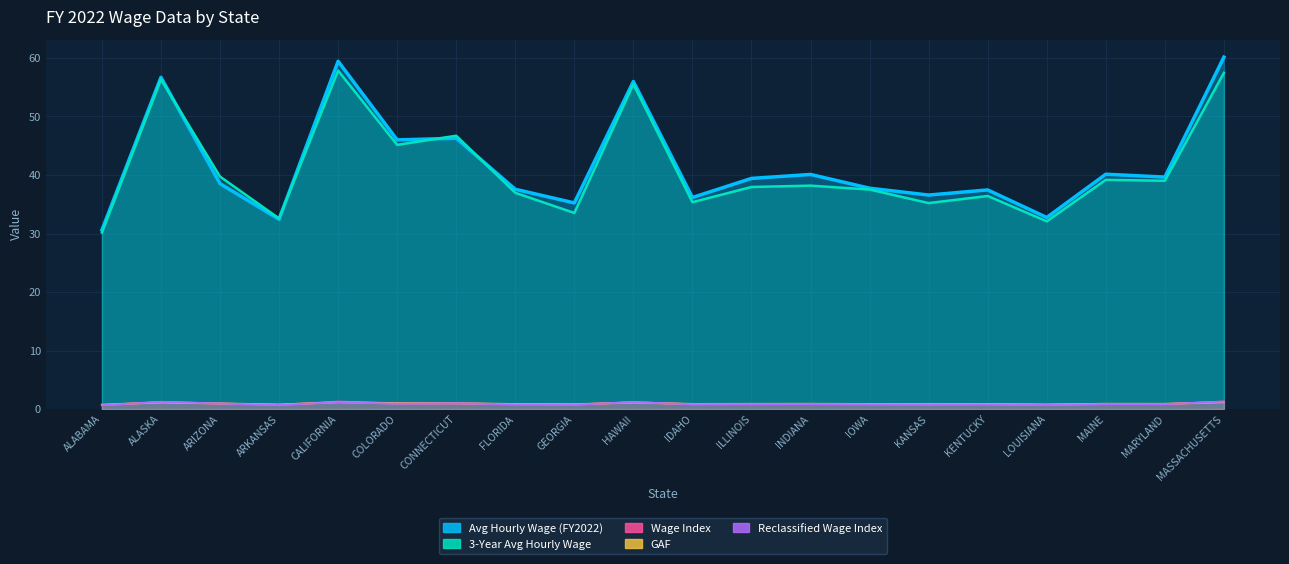

How many lines are shown in the chart?

5